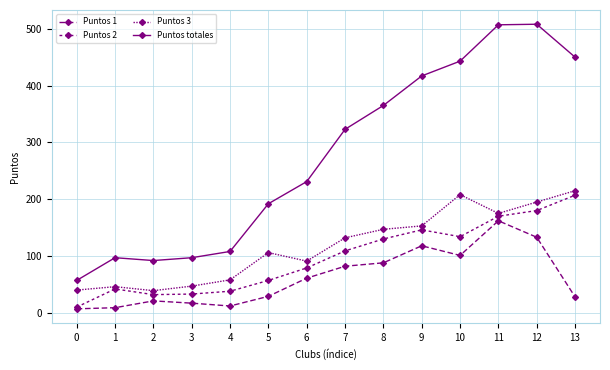

Which series has the largest range (max minus min)?

Puntos totales